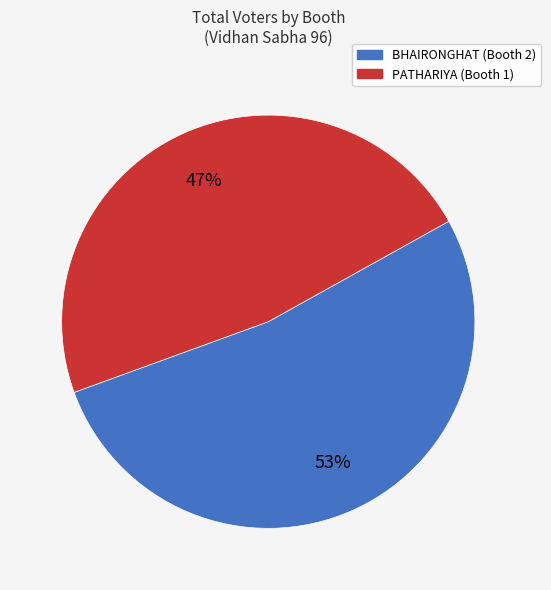

Combined, do PATHARIYA (Booth 1) and BHAIRONGHAT (Booth 2) account for over 50%?

Yes